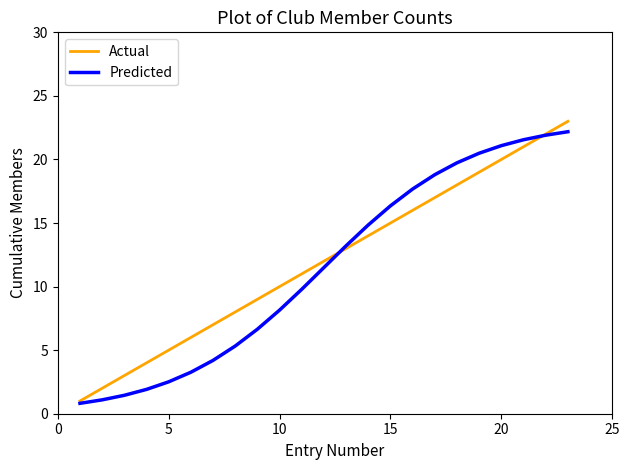

How many lines are shown in the chart?

2